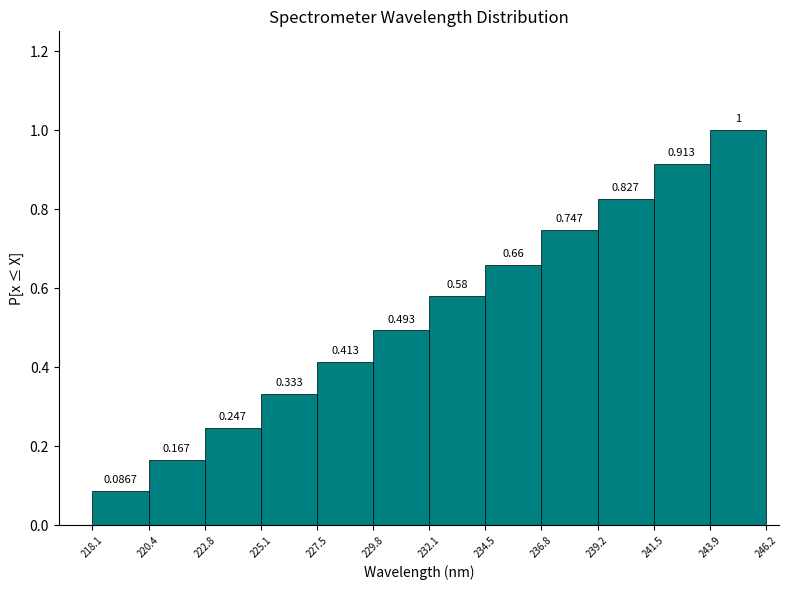

Reading left to right, transcribe this chart: for each bar, give the range it covers on the x-axis and its height.

218.1 to 220.4: 0.0867
220.4 to 222.8: 0.1667
222.8 to 225.1: 0.2467
225.1 to 227.5: 0.3333
227.5 to 229.8: 0.4133
229.8 to 232.1: 0.4933
232.1 to 234.5: 0.5800
234.5 to 236.8: 0.6600
236.8 to 239.2: 0.7467
239.2 to 241.5: 0.8267
241.5 to 243.9: 0.9133
243.9 to 246.2: 1.0000